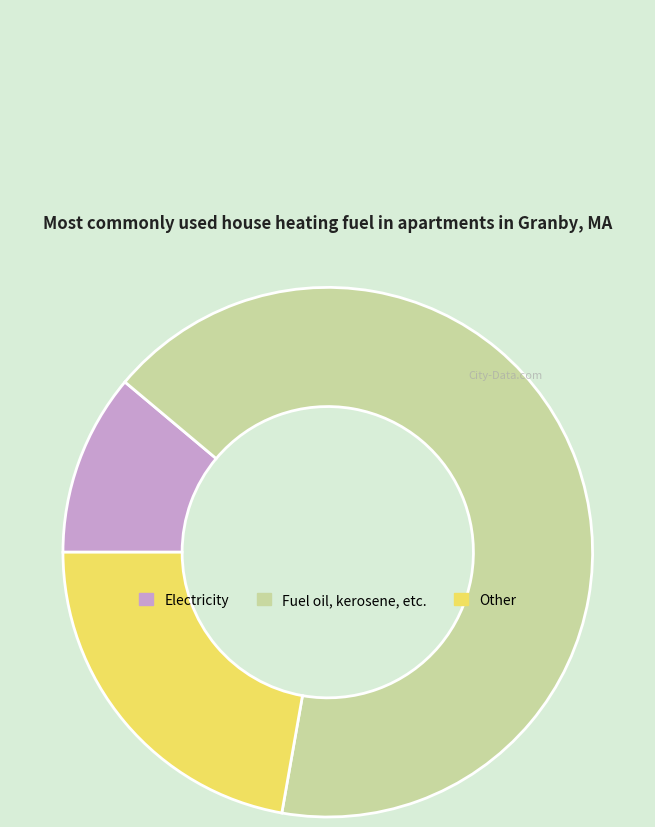

Is there any slice that represents more than half of the pie?

Yes